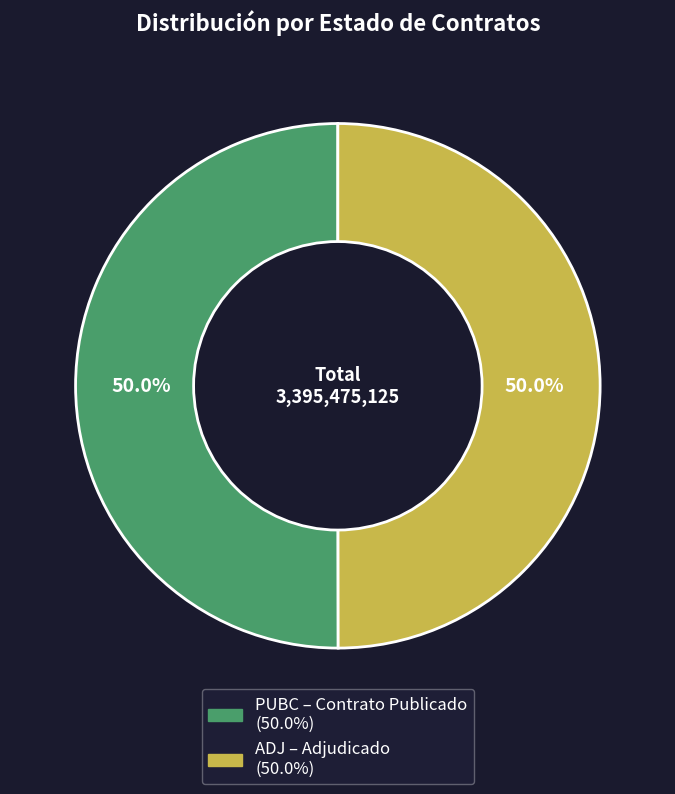

Approximately how many times larger is the value at PUBC compared to ADJ?

1.0